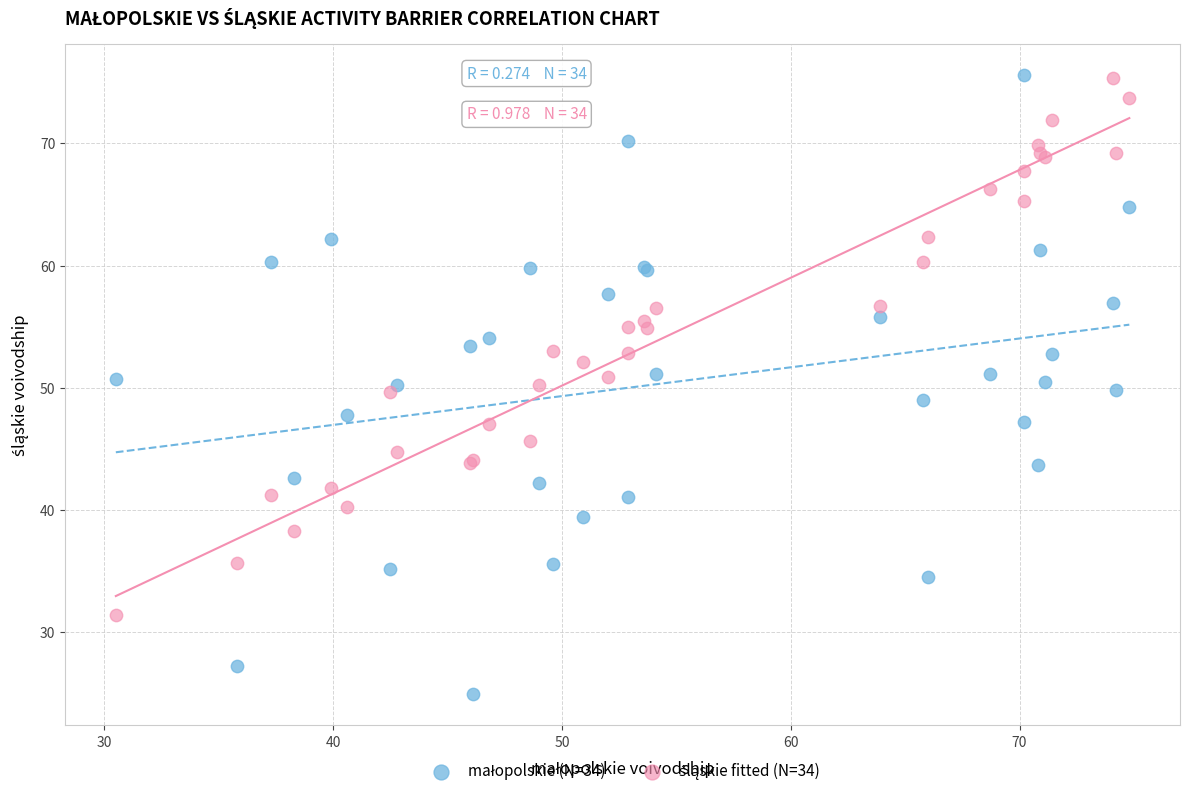

What is the X range (max minus min) for the scatter plot?

44.3